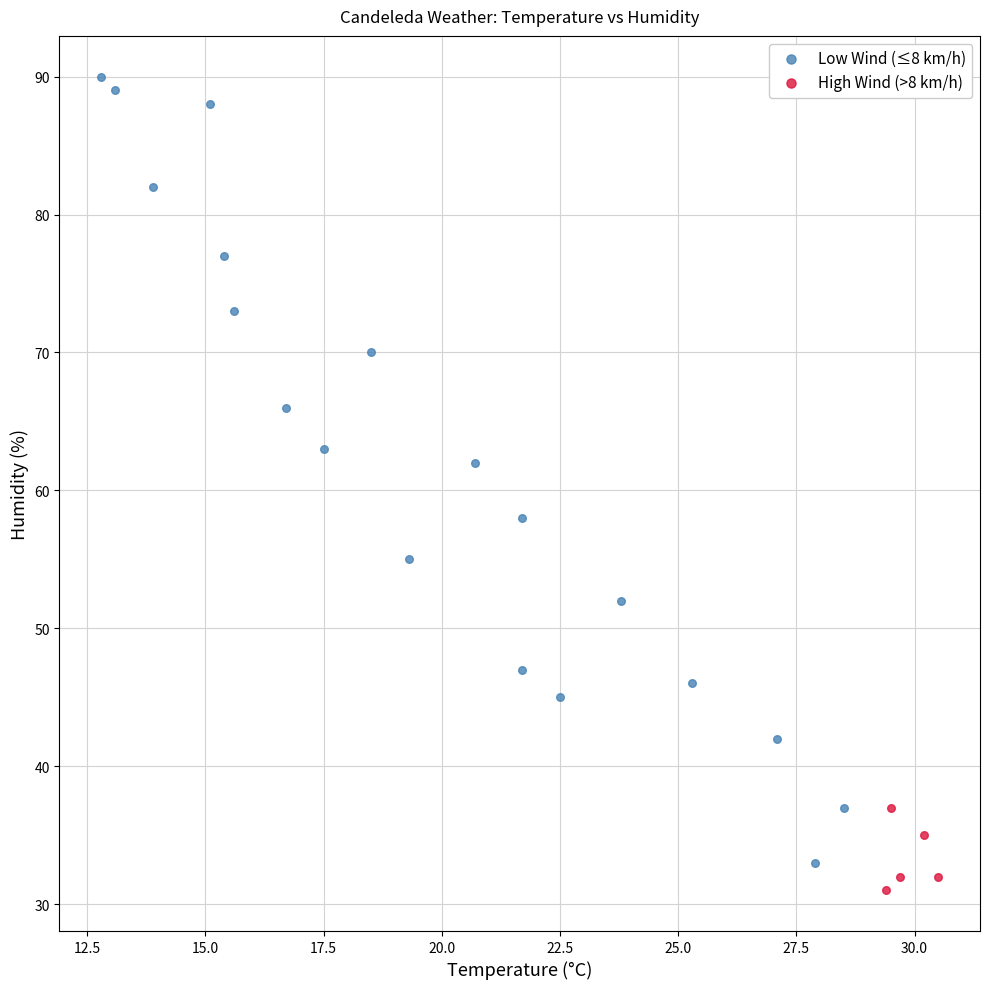

What are all the series names shown in the legend?

Low Wind (≤8 km/h), High Wind (>8 km/h)